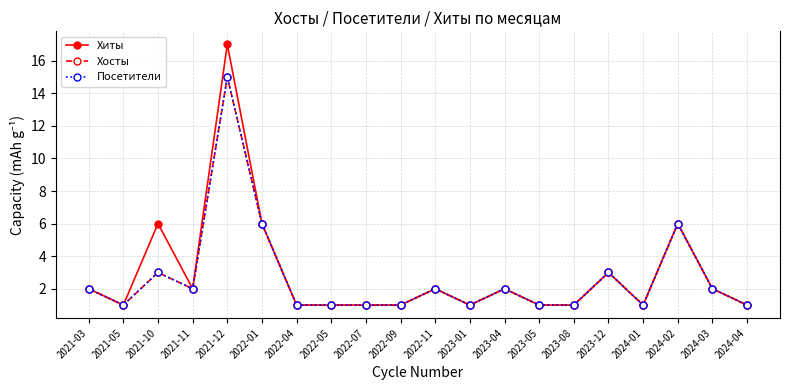

True or false: Хосты and Хиты cross at least once.

False